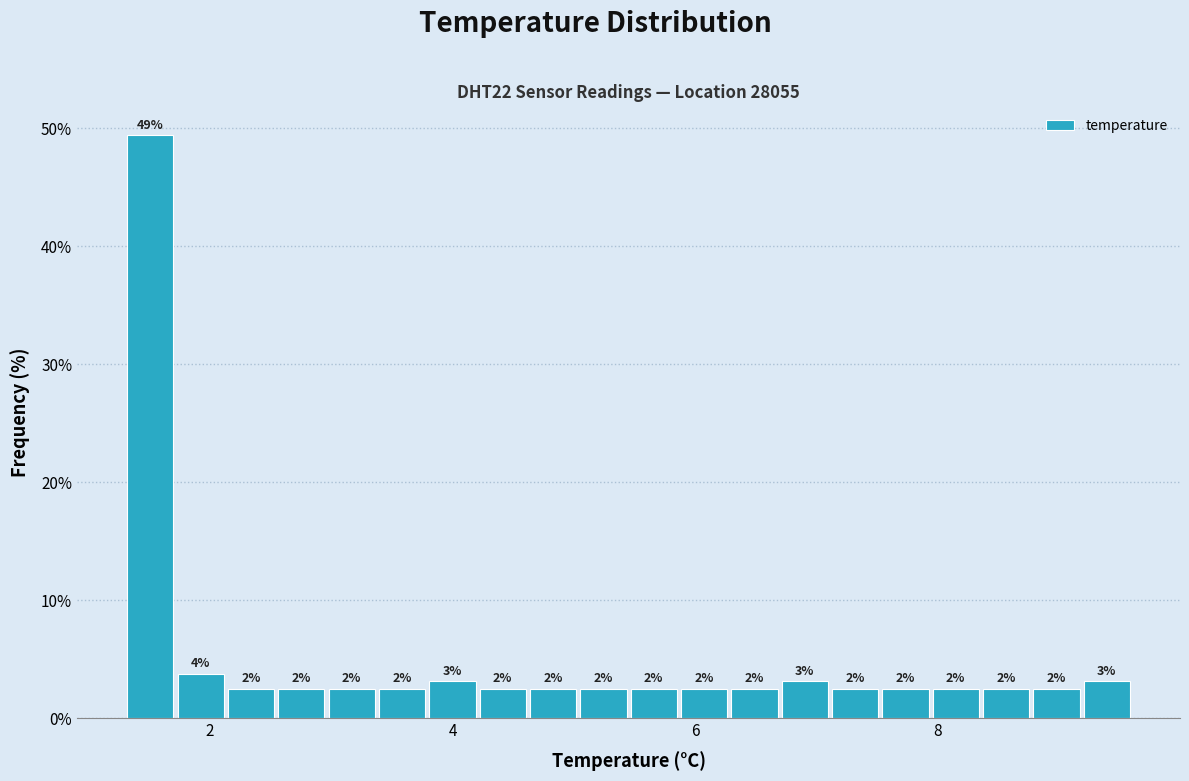

Read against the x-axis, roughly where is the centre of the tallest bar?

1.6